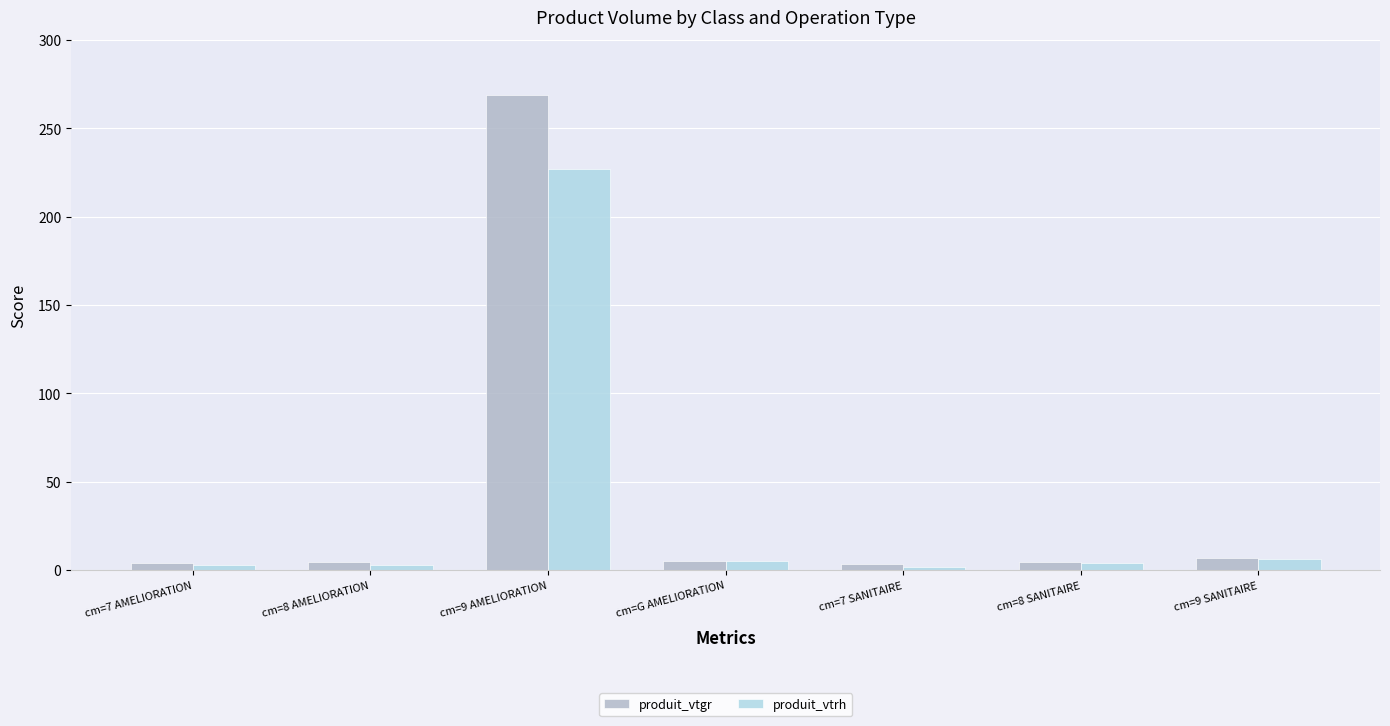

Which series has the largest range (max minus min)?

produit_vtgr